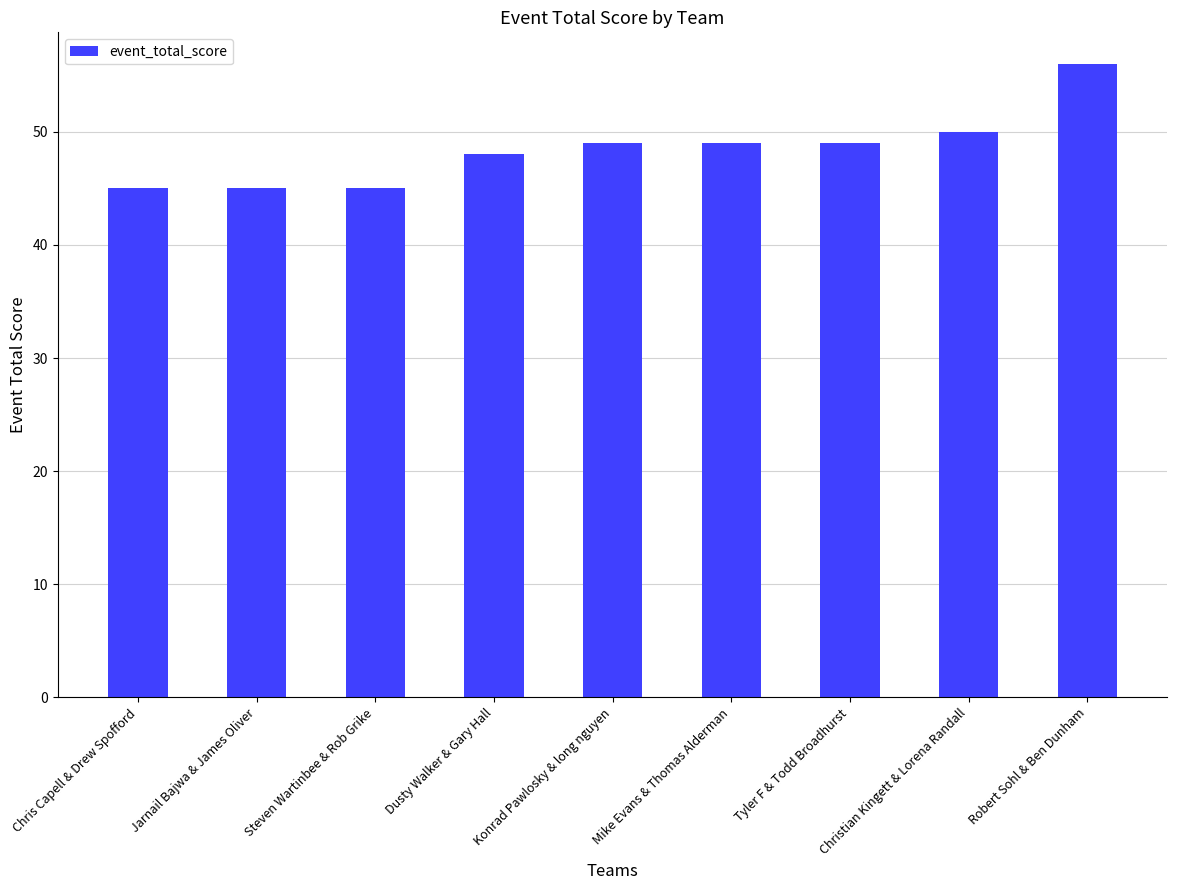

What is the label of the 8th bar from the left?

Christian Kingett & Lorena Randall